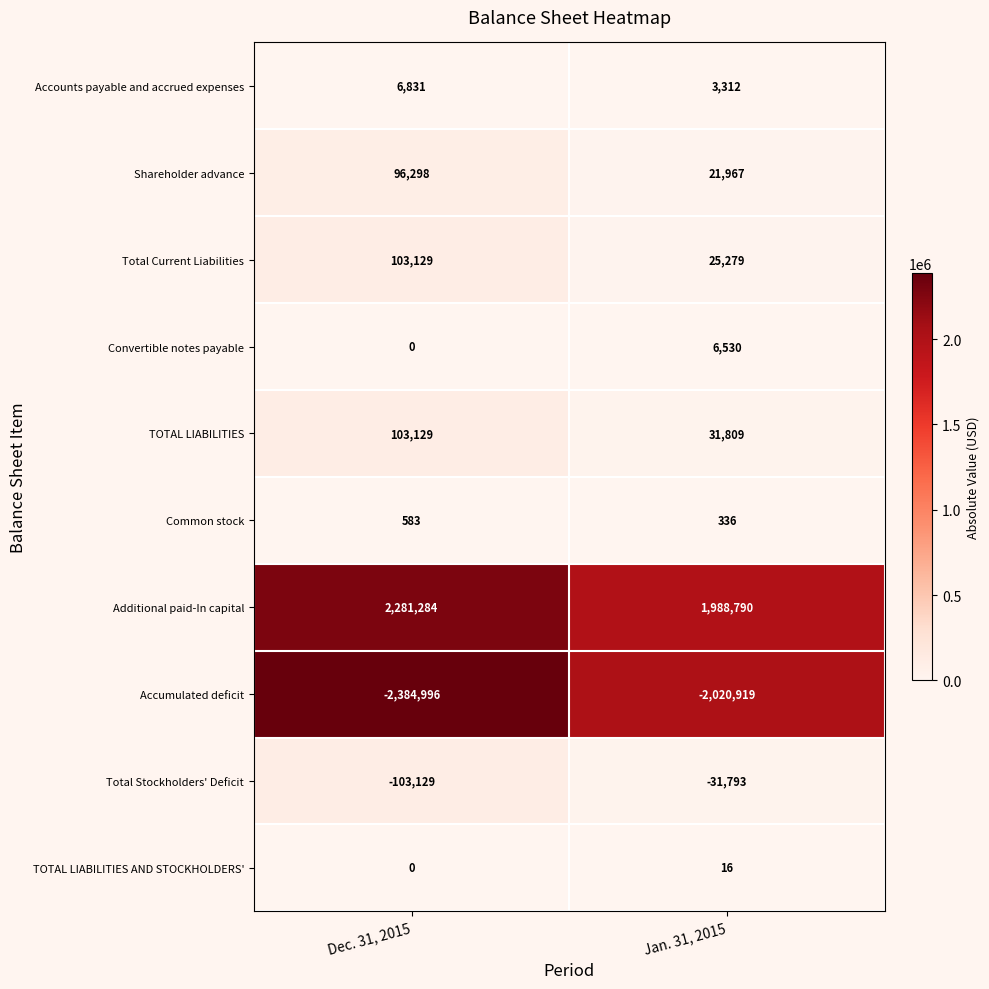

The value of Total Current Liabilities at Dec. 31, 2015 is 103129. True or false?

True